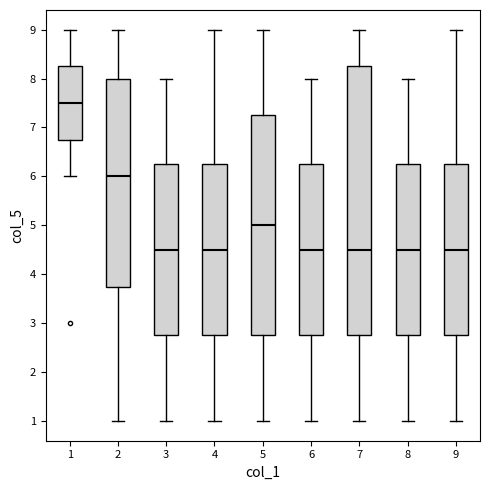

Comparing the boxes themselves (not the whiskers), which one is the tallest?

7